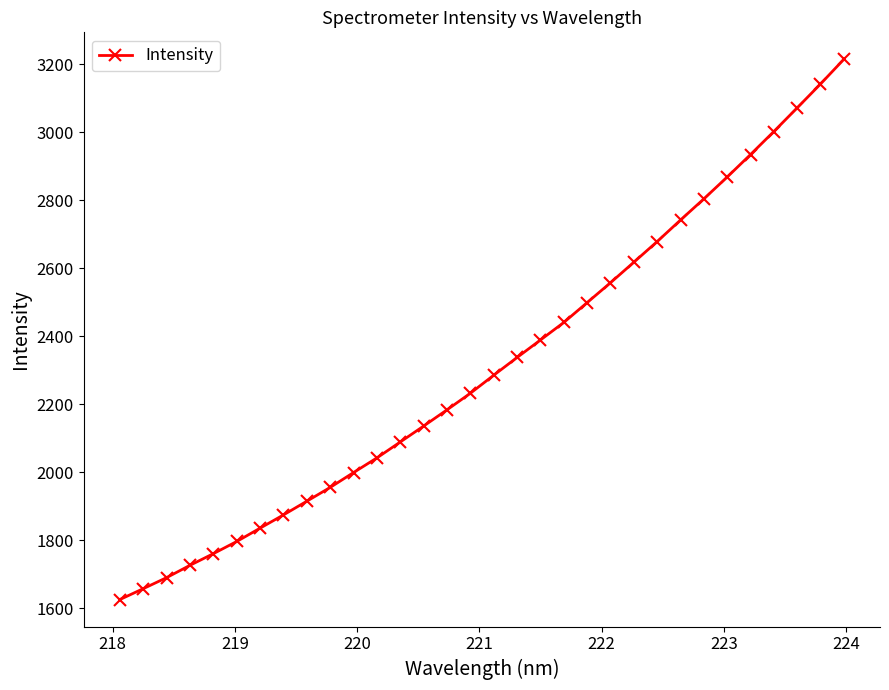

Reading left to right, what are all the values shown in this chart?

1625.5	1657.5	1690.0	1726.2	1760.5	1796.3	1835.5	1874.5	1914.8	1955.4	1999.2	2042.3	2089.1	2135.9	2183.6	2232.4	2285.4	2337.6	2389.0	2440.5	2499.0	2557.4	2617.8	2678.6	2741.9	2804.1	2868.3	2934.5	3002.3	3071.8	3142.0	3214.6